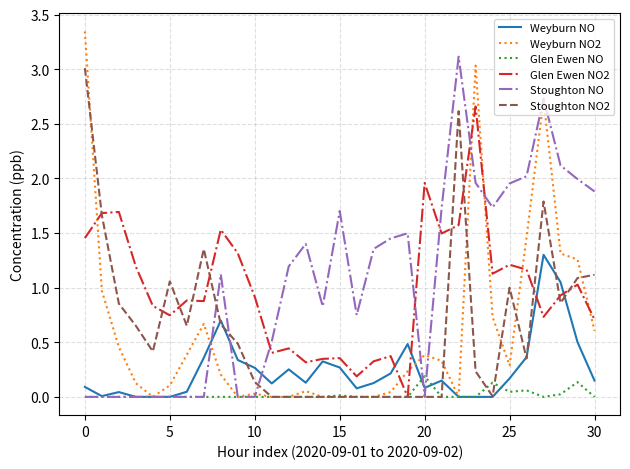

The value of Weyburn NO2 at 20 is 0.4. True or false?

True